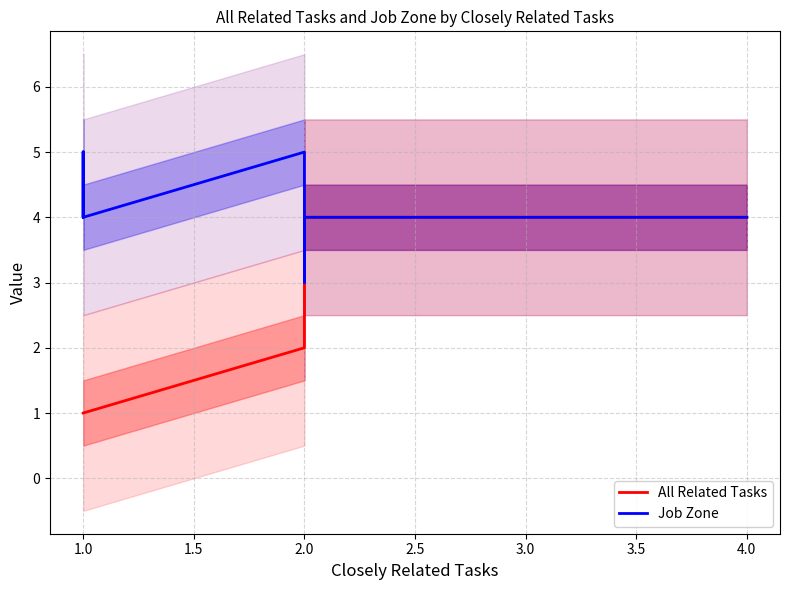

What is the difference between the Job Zone values at 1.0 and 1.5?

1